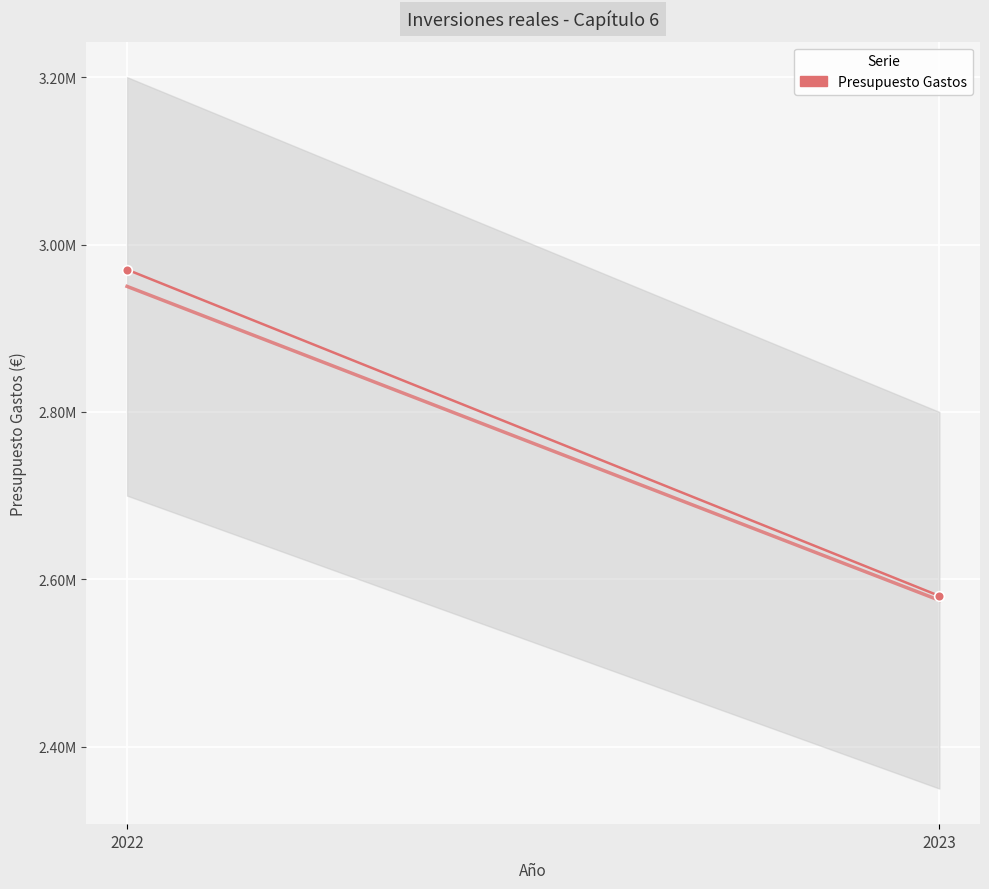

Which category has the highest value across all series?

2022